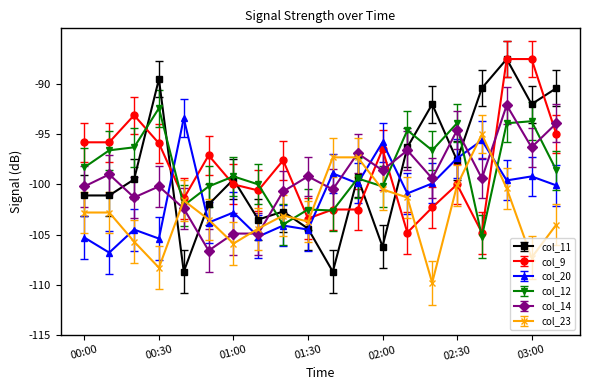

Which series has the largest range (max minus min)?

col_11